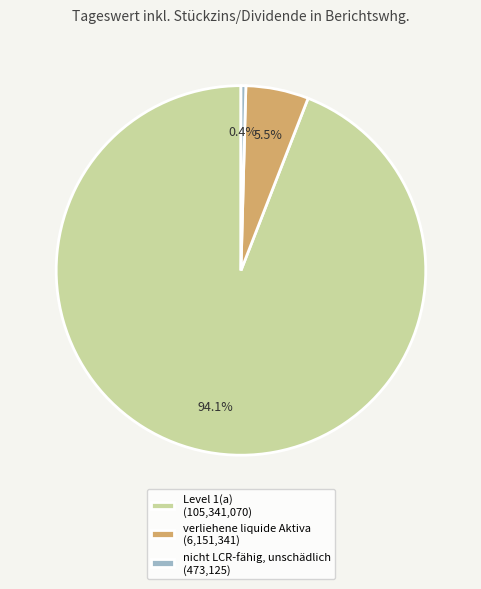

To the nearest percent, what is the difference between the nicht LCR-fähig, unschädlich and Level 1(a) slice percentages?

94%